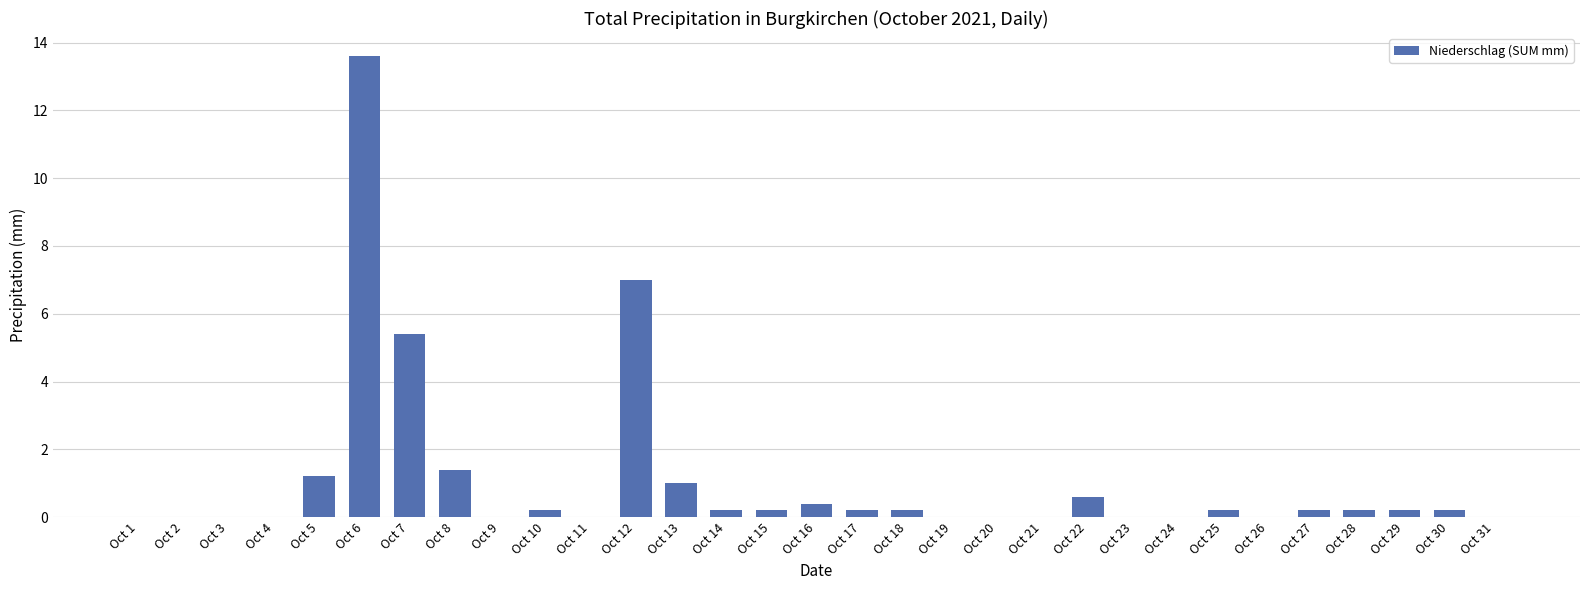

How many series are shown in this chart?

1